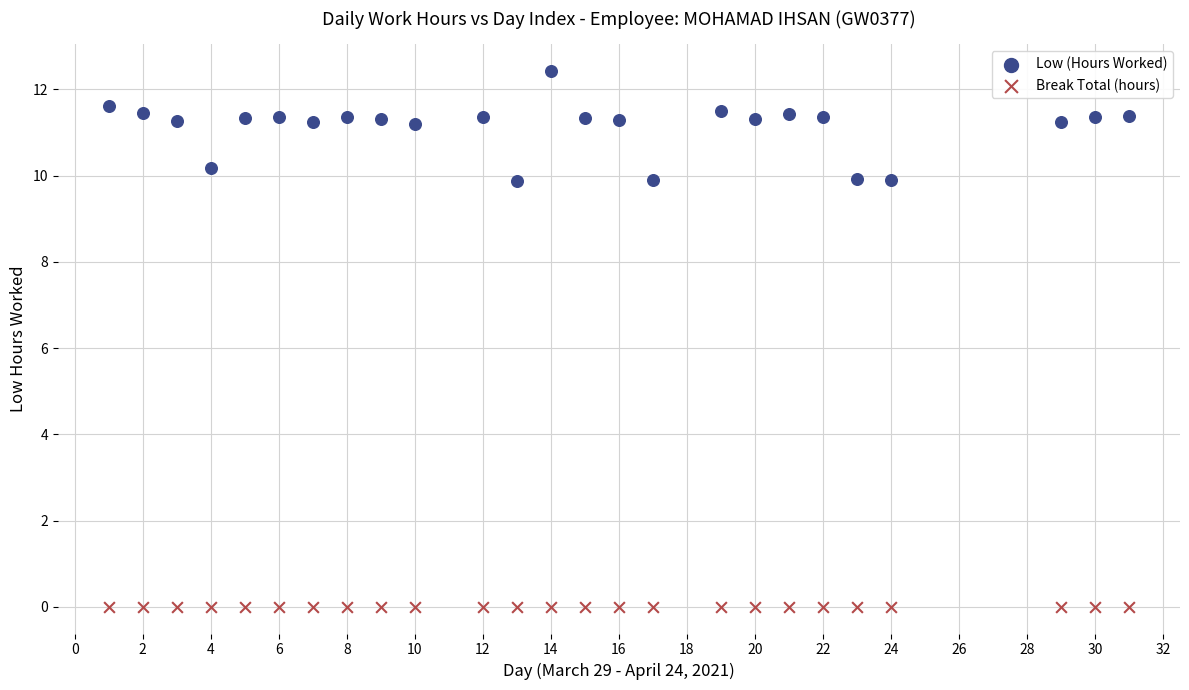

Which series contains the lowest Y value?

Break Total (hours)